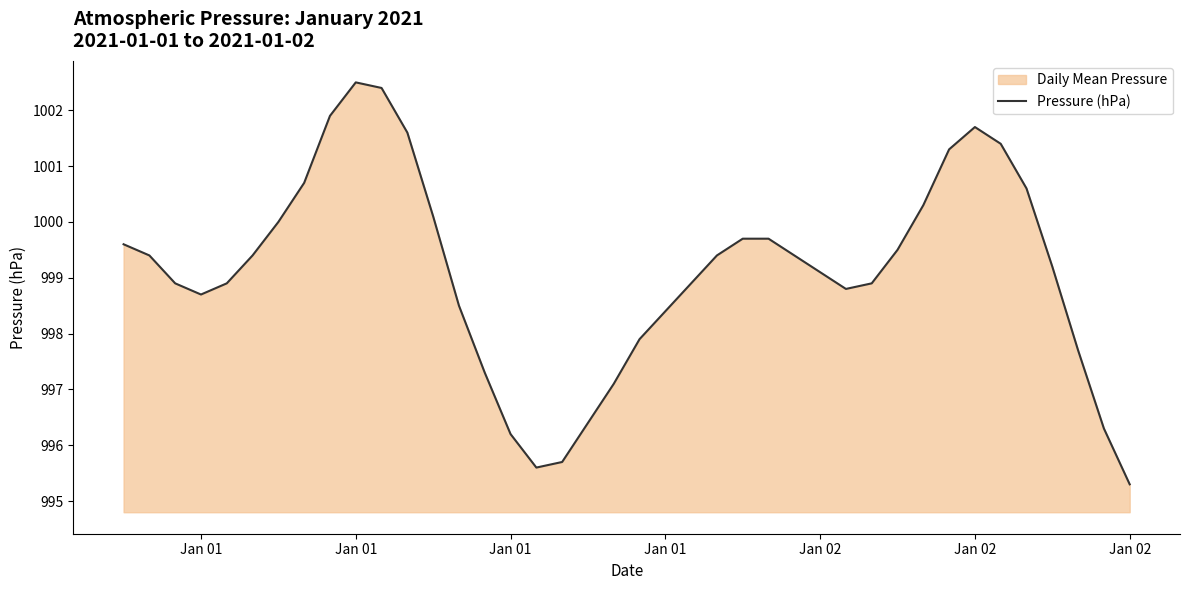

Does the chart display data point markers on the line(s)?

No